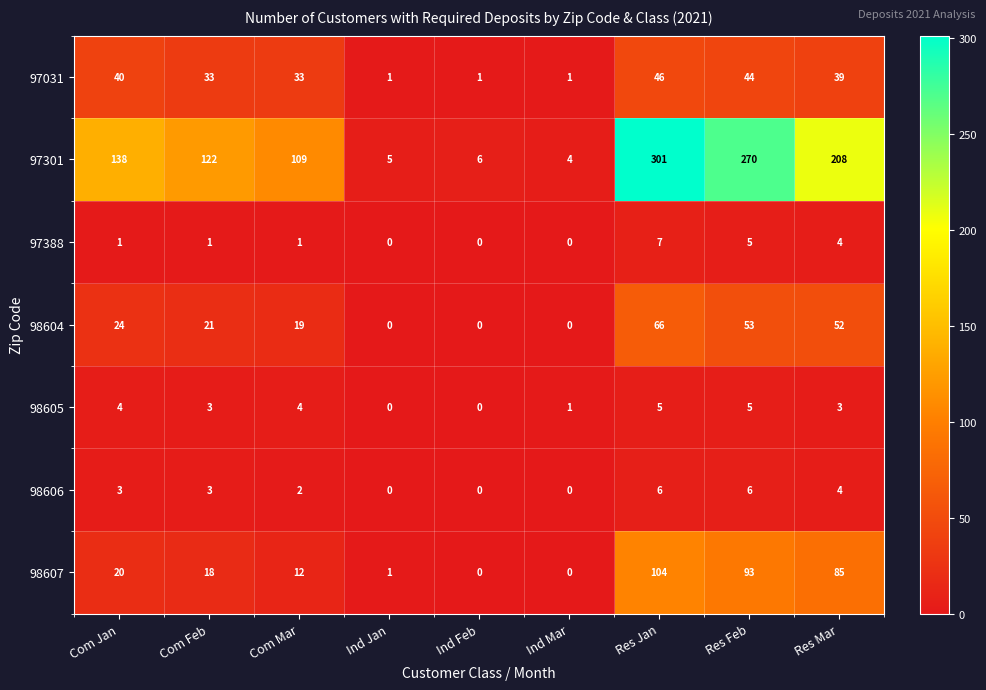

What is the spread (max minus min) of values at Res Jan?

296